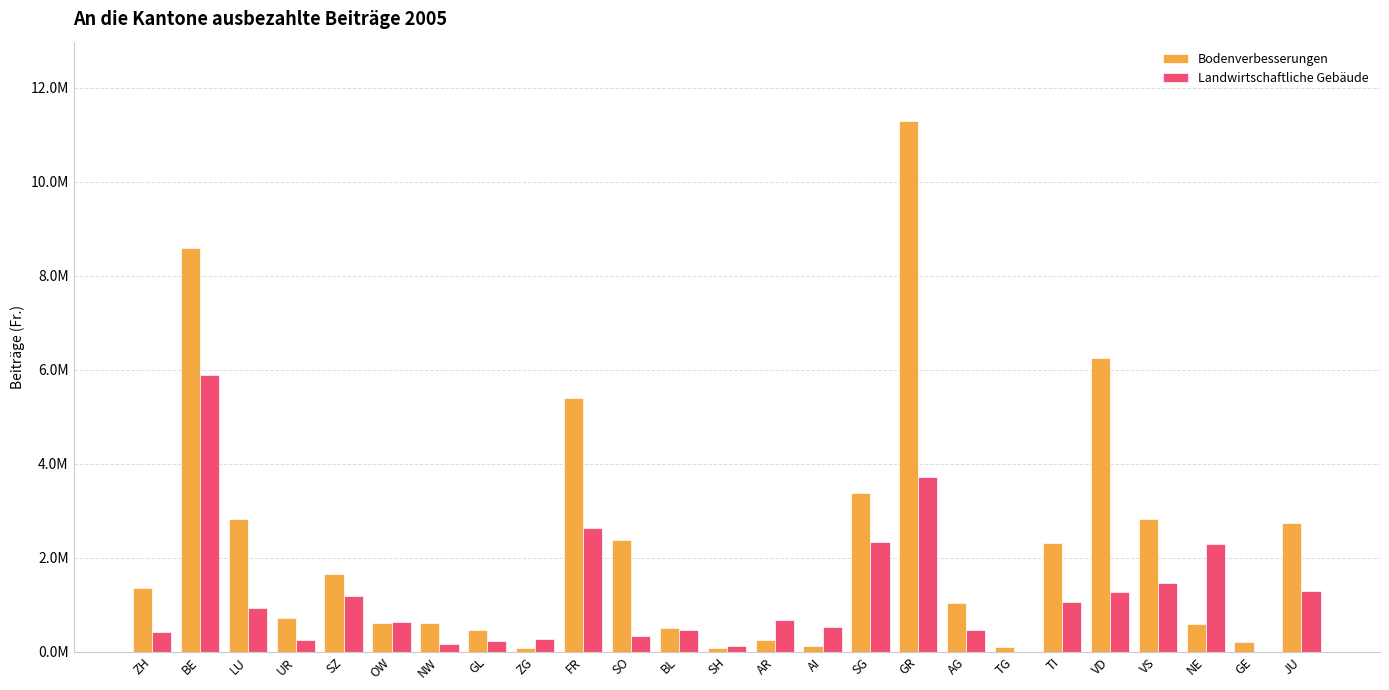

Are the bars horizontal?

No